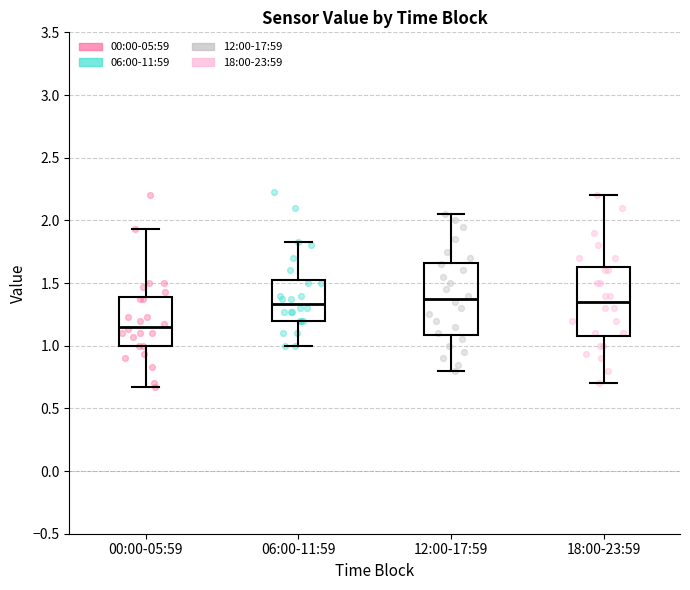

Reading left to right, read every box against the y-axis: the position of its median line, the range the box covers, and the ends of its whiskers. The values are not printed on the chart, so give them approximately, as read against the axis.

00:00-05:59: median 1.15, box 1.00 to 1.40, whiskers 0.65 to 1.95
06:00-11:59: median 1.35, box 1.20 to 1.55, whiskers 1.00 to 1.85
12:00-17:59: median 1.40, box 1.10 to 1.65, whiskers 0.80 to 2.05
18:00-23:59: median 1.35, box 1.10 to 1.65, whiskers 0.70 to 2.20